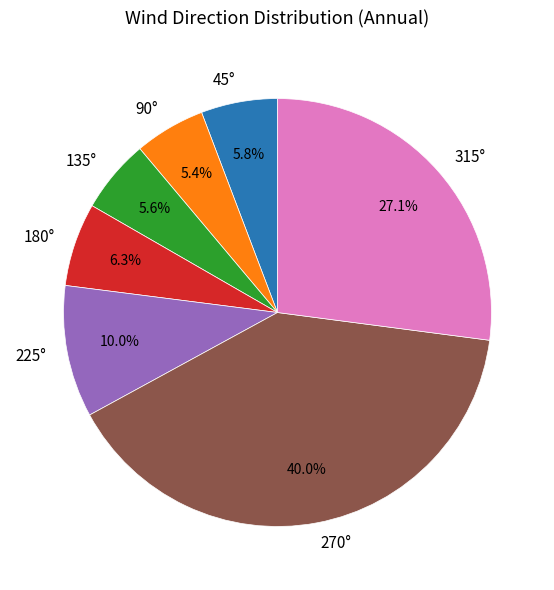

Is there a majority slice in this chart?

No